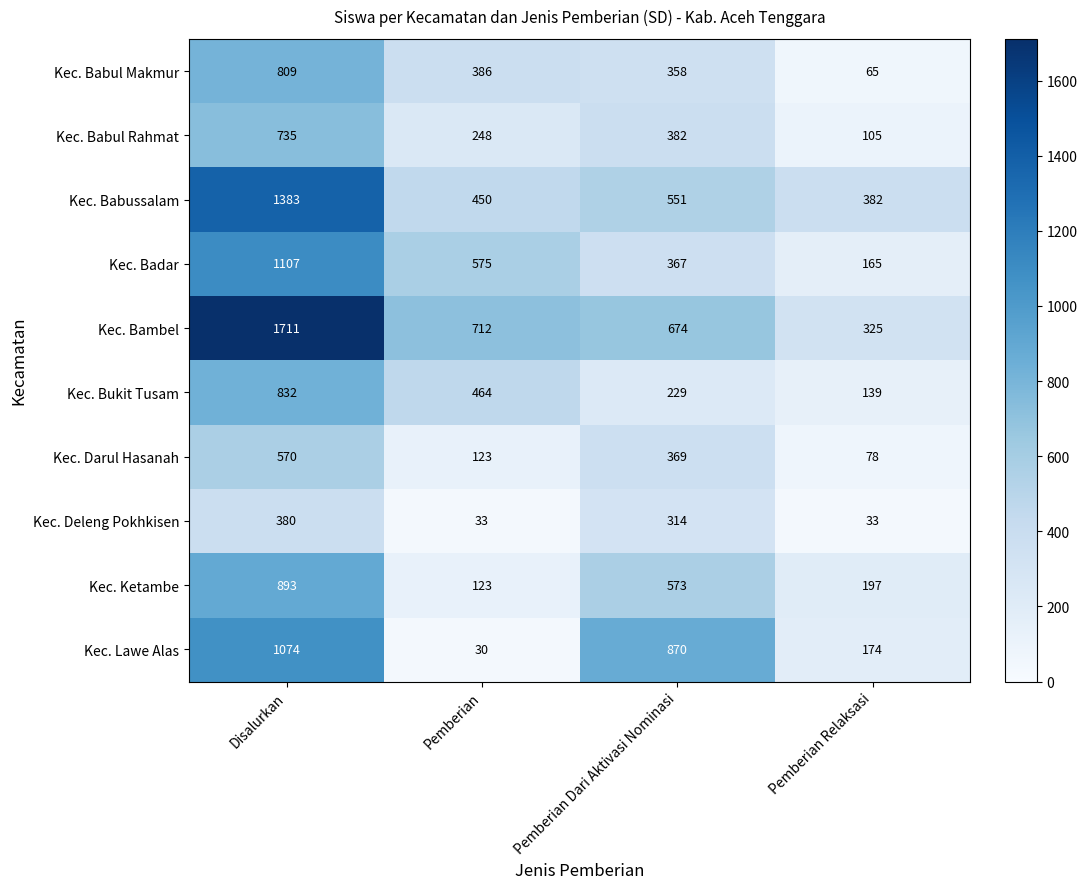

Which series has the widest spread of values?

Kec. Bambel